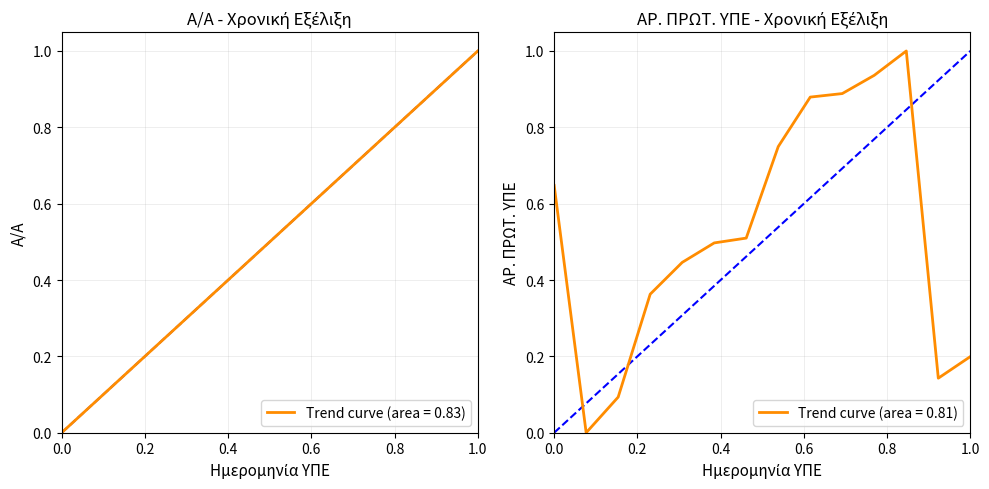

How many positive values does the ΑΡ. ΠΡΩΤ. ΥΠΕ series have?

13